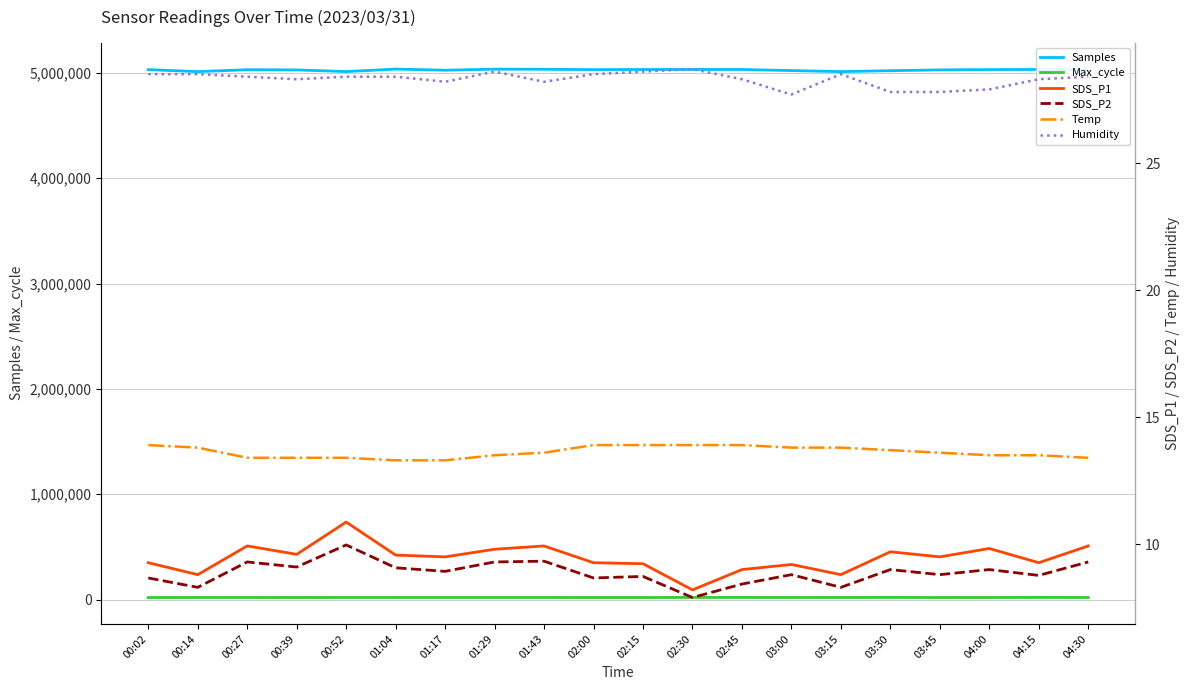

Which series has the largest total across all categories?

Samples